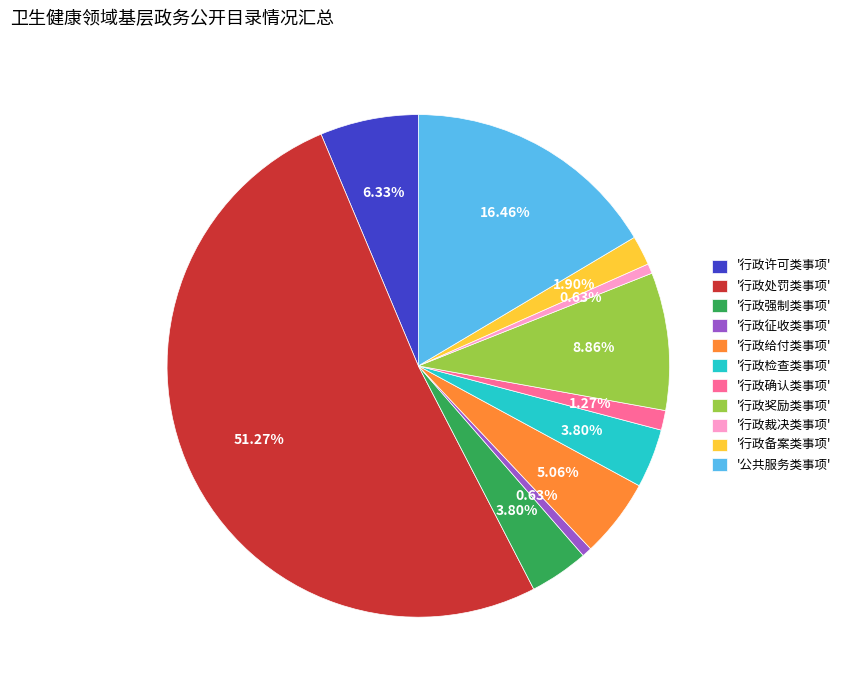

Do '行政强制类事项' and '行政处罚类事项' together represent more than half of the pie?

Yes